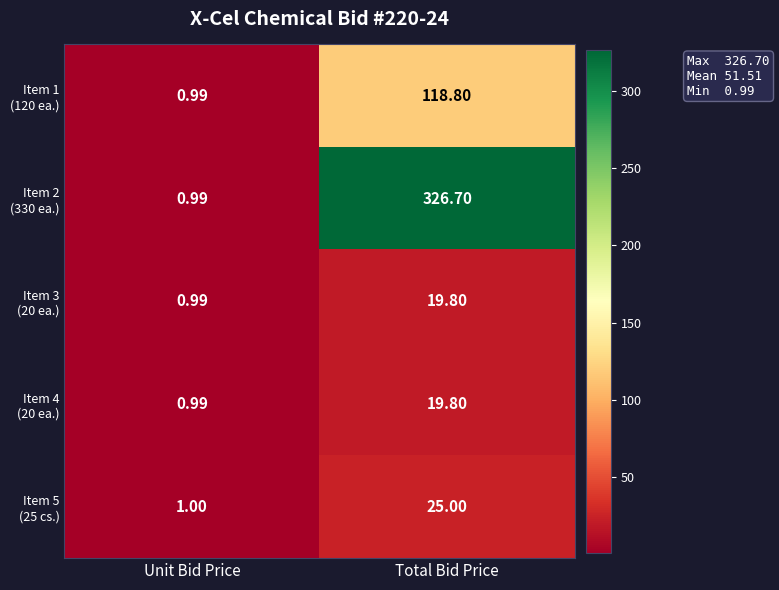

At which category is the sum across all series the highest?

Total Bid Price